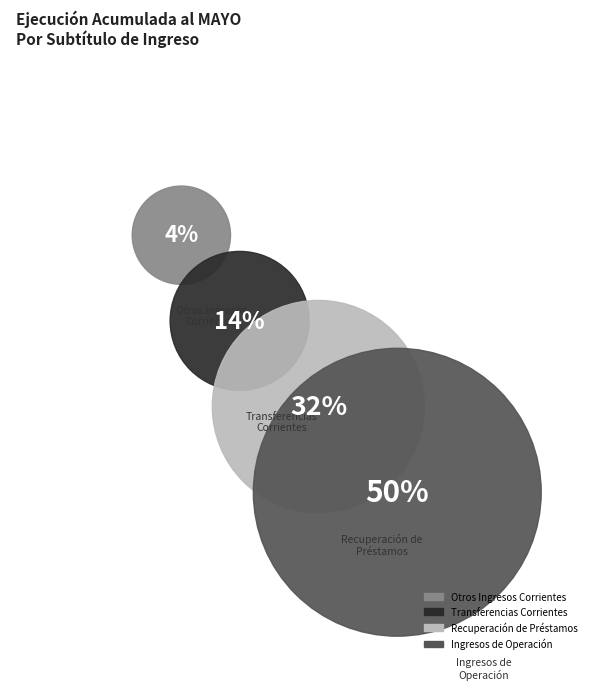

True or false: Otros Ingresos
Corrientes accounts for 17% of the total.

False